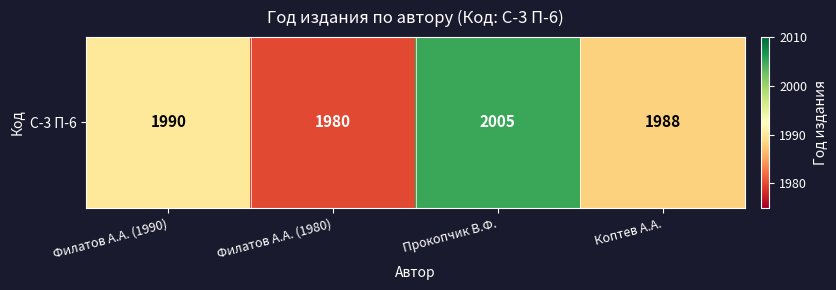

Reading left to right, list all the values displayed in this chart.

1990	1980	2005	1988